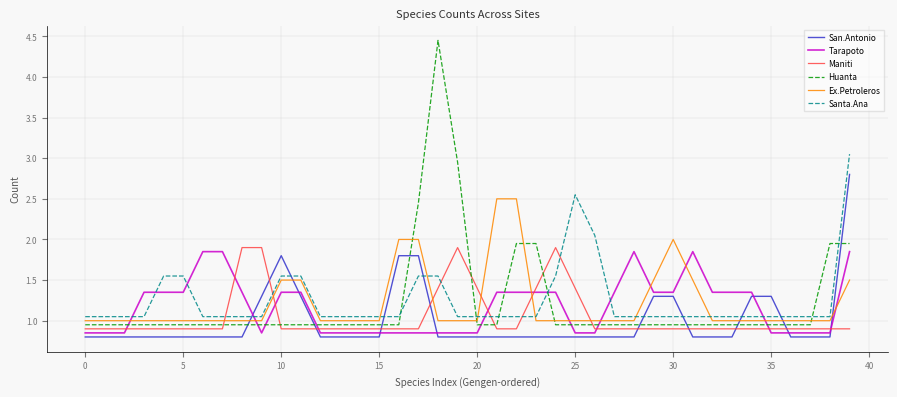

List the series in order of their peak value, lowest first.

Tarapoto, Maniti, Ex.Petroleros, San.Antonio, Santa.Ana, Huanta